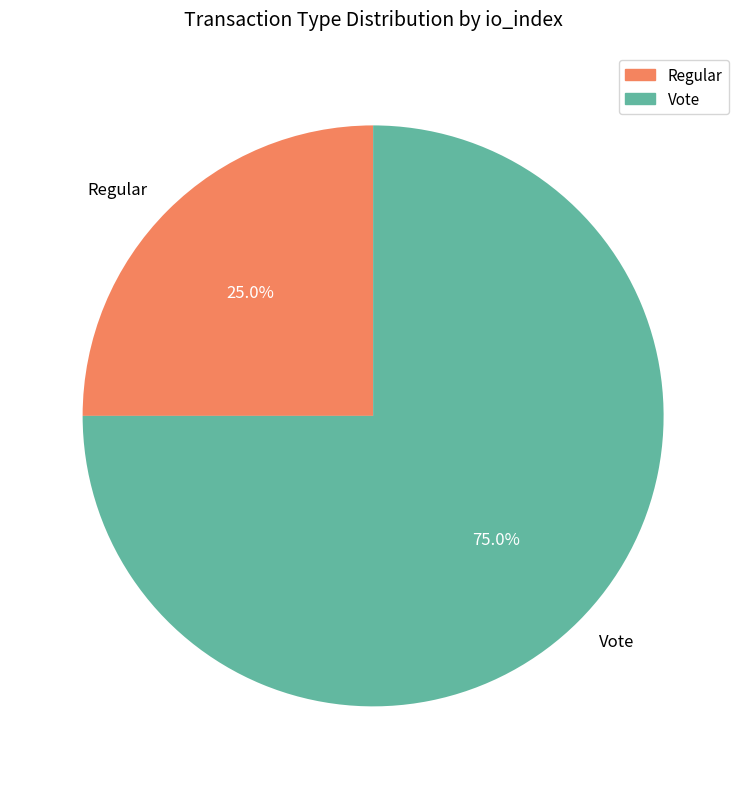

To the nearest percent, what is the difference between the Vote and Regular slice percentages?

50%